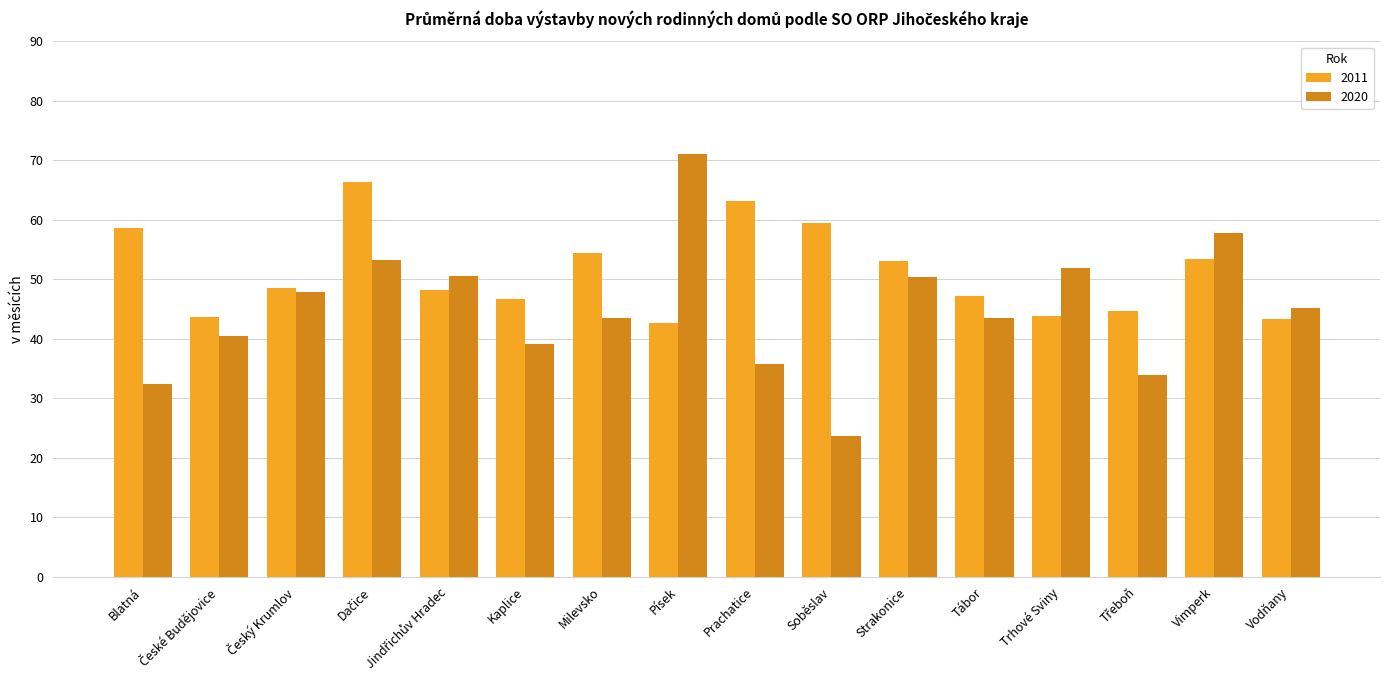

What position from the right is Vodňany?

1